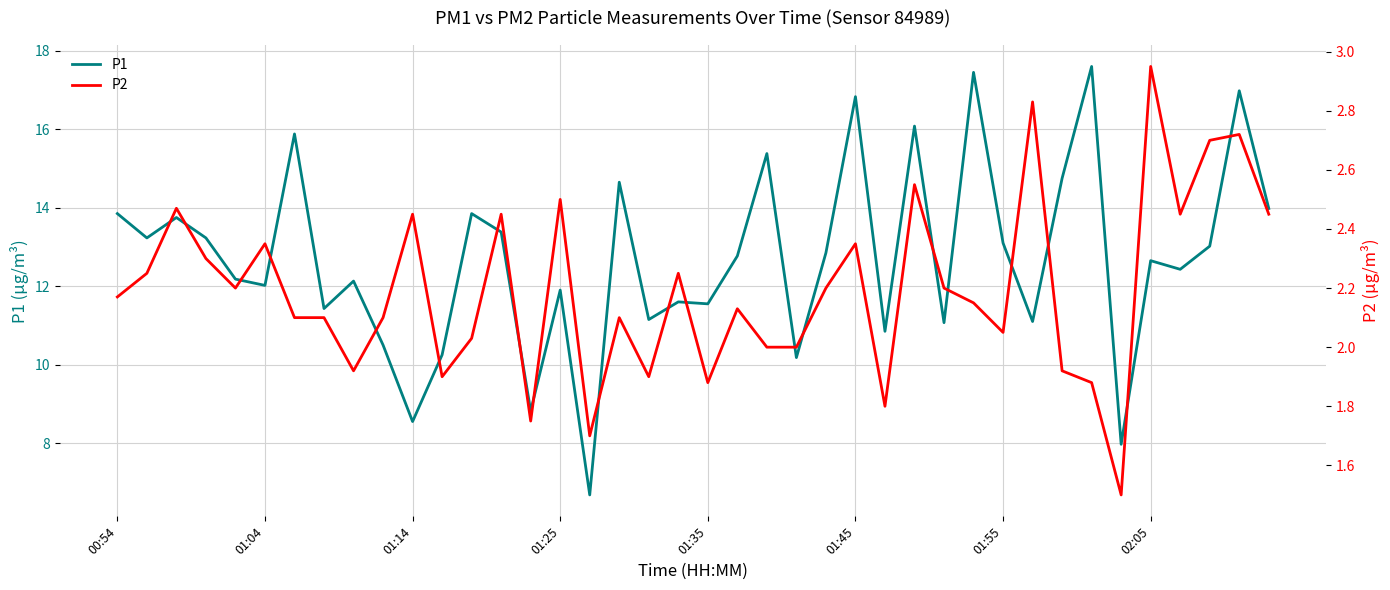

Which series has the widest spread of values?

P1